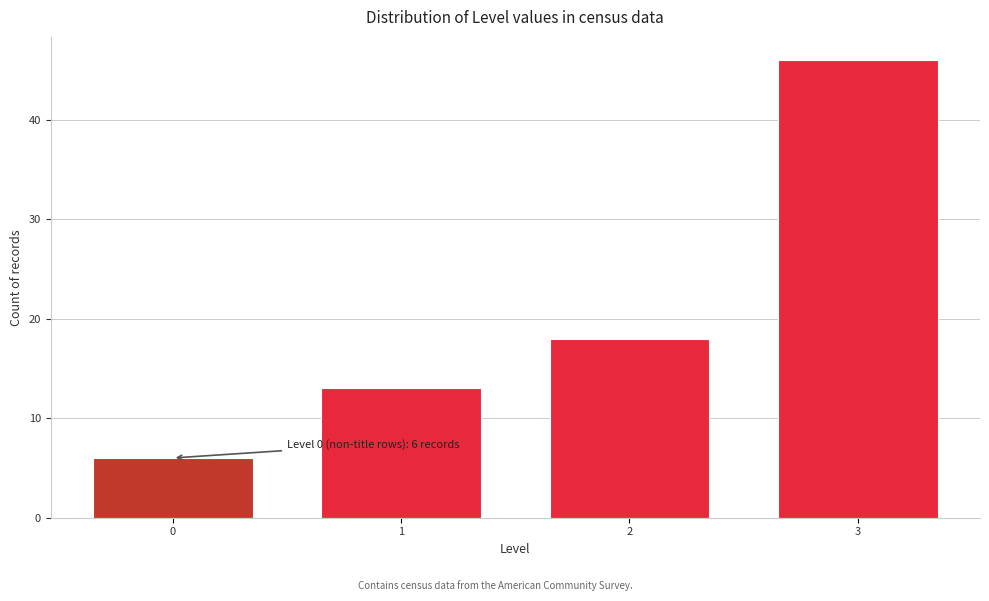

Reading left to right, what are all the values shown in this chart?

6	13	18	46